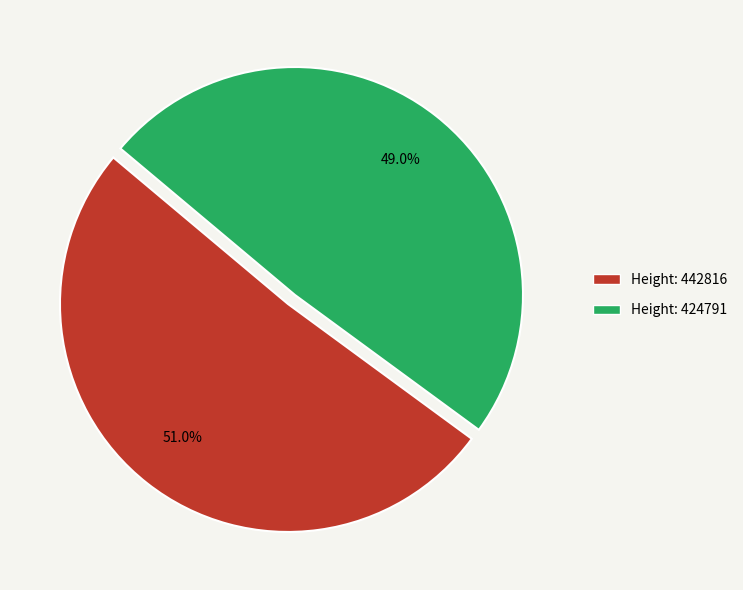

Count the number of slices in the pie.

2